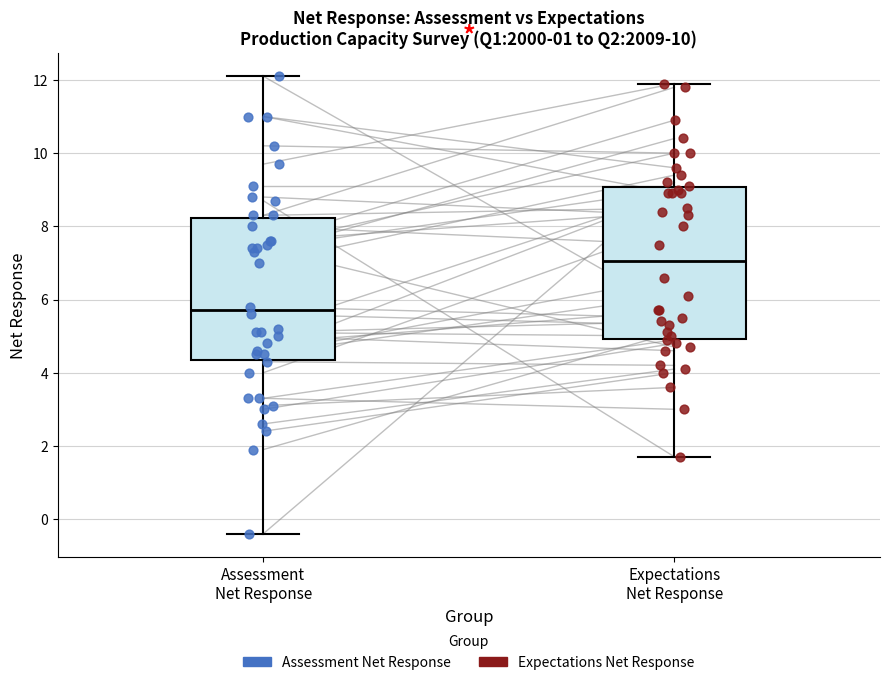

Reading left to right, read every box against the y-axis: the position of its median line, the range the box covers, and the ends of its whiskers. The values are not printed on the chart, so give them approximately, as read against the axis.

Assessment Net Response: median 5.8, box 4.4 to 8.2, whiskers -0.4 to 12.2
Expectations Net Response: median 7.0, box 5.0 to 9.0, whiskers 1.8 to 12.0